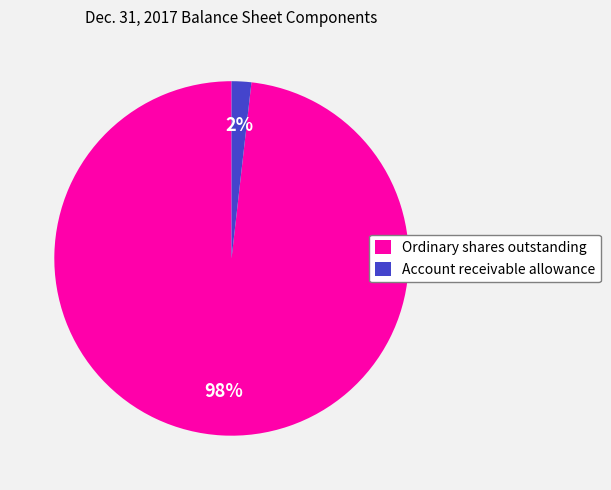

To the nearest percent, what percentage of the pie is Account receivable allowance?

2%